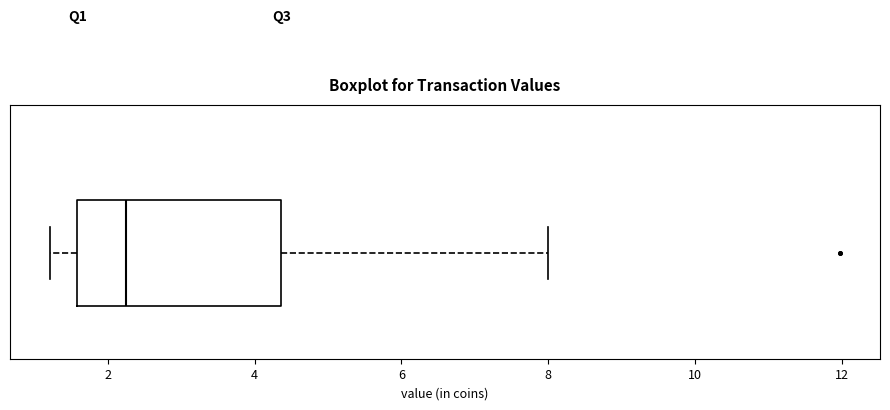

Transcribe this box plot: give where the median line is, the range the box spans, and where the two whiskers end, as read against the x-axis. The values are not printed on the chart, so give them approximately, as read against the axis.

median 2.2, box 1.6 to 4.4, whiskers 1.2 to 8.0